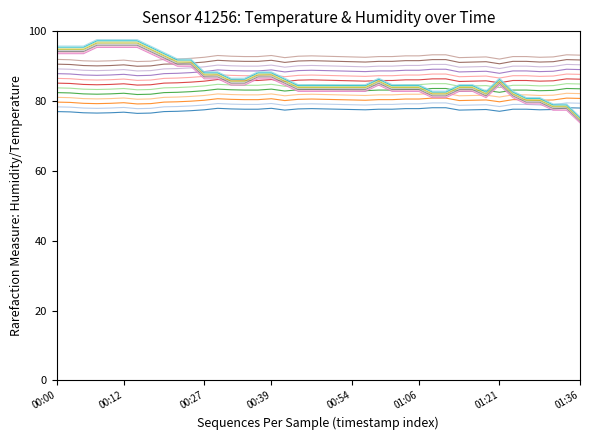

How many lines are shown in the chart?

20